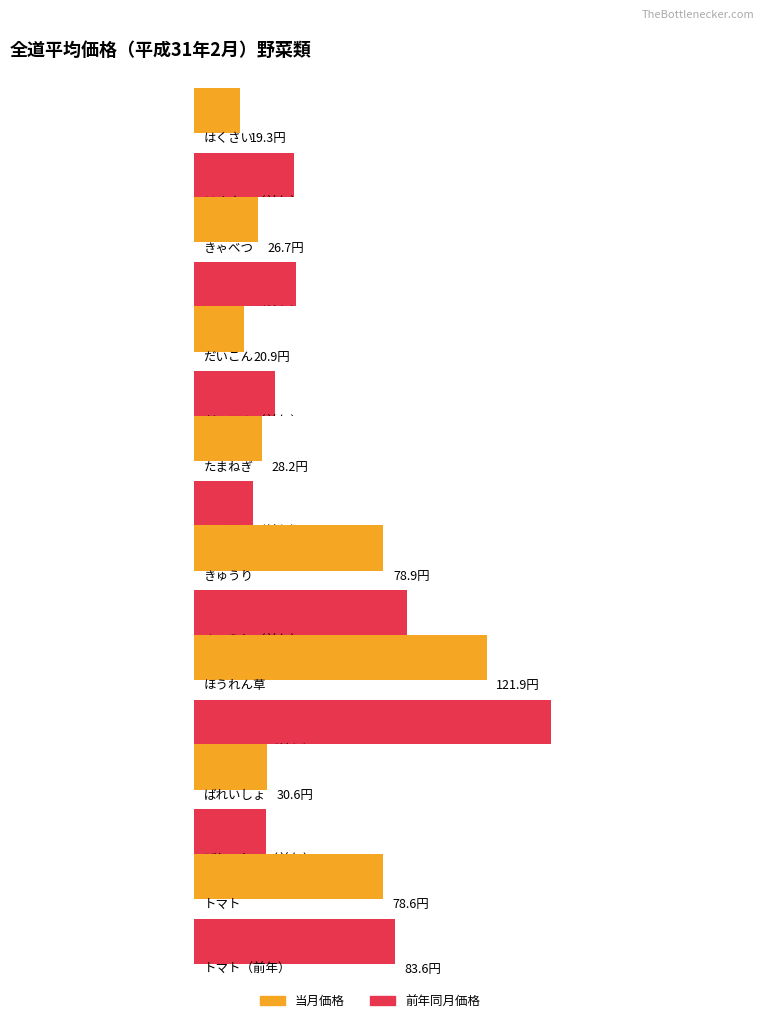

At which label does 当月価格 first exceed 30?

きゅうり